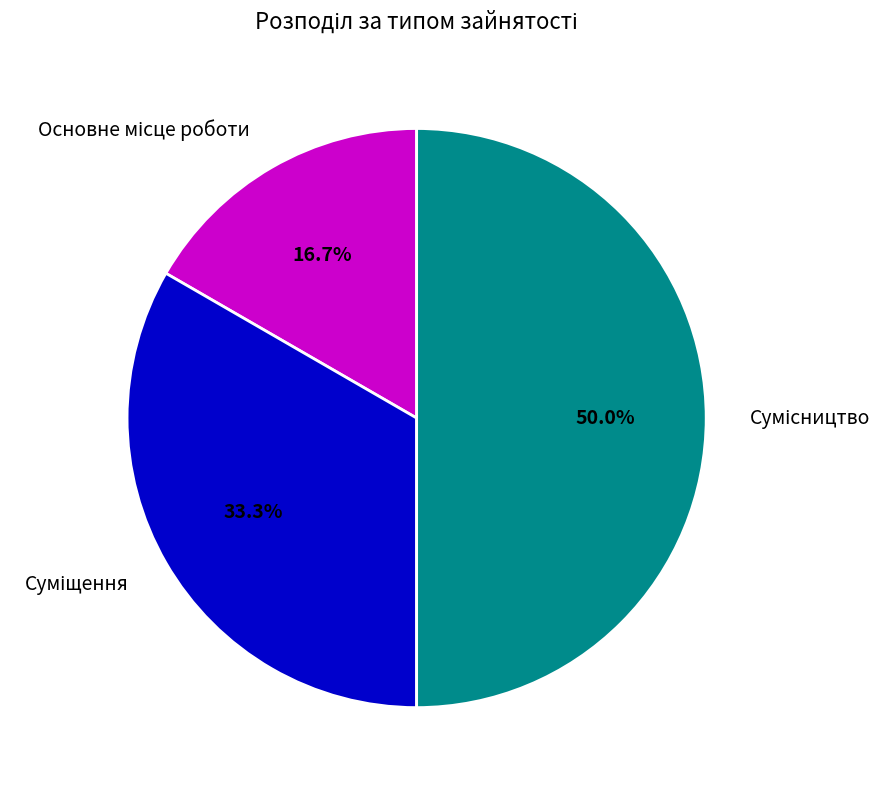

Count the number of slices in the pie.

3